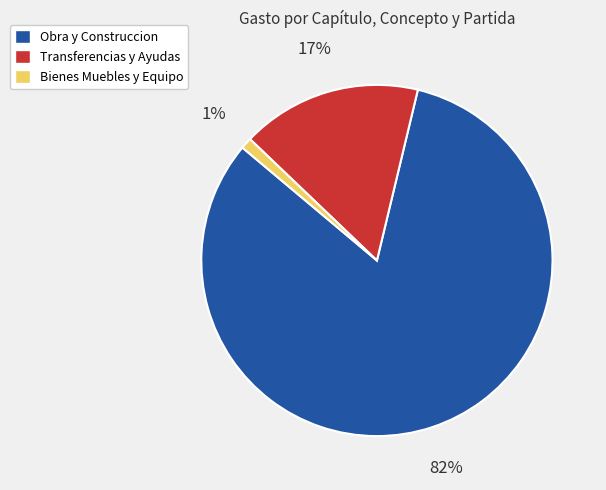

Which category has the biggest portion of the pie?

Obra y Construccion